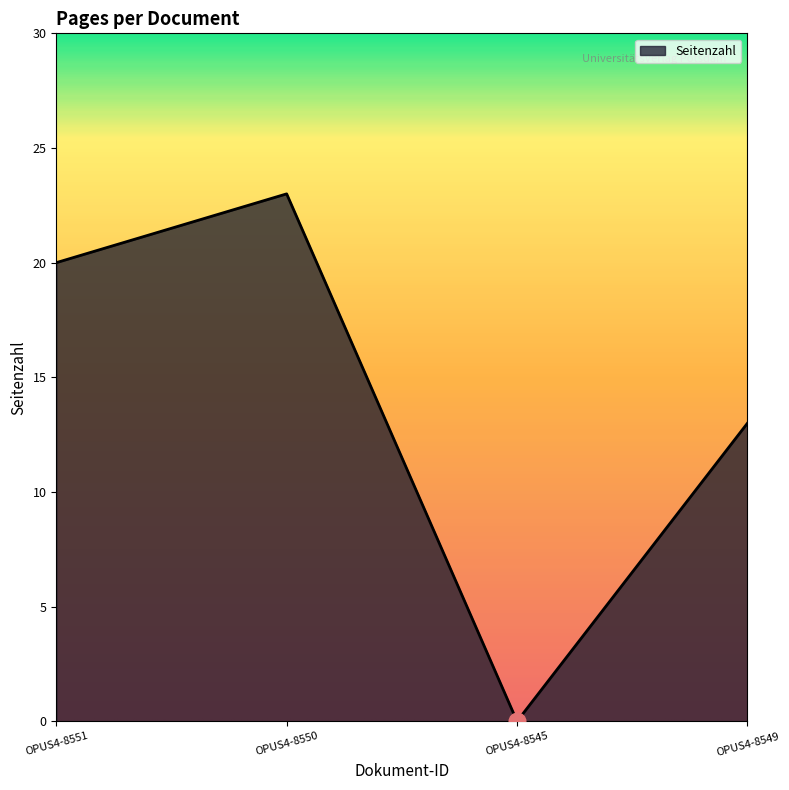

Reading left to right, extract all data points from this chart.

OPUS4-8551=20	OPUS4-8550=23	OPUS4-8545=0	OPUS4-8549=13